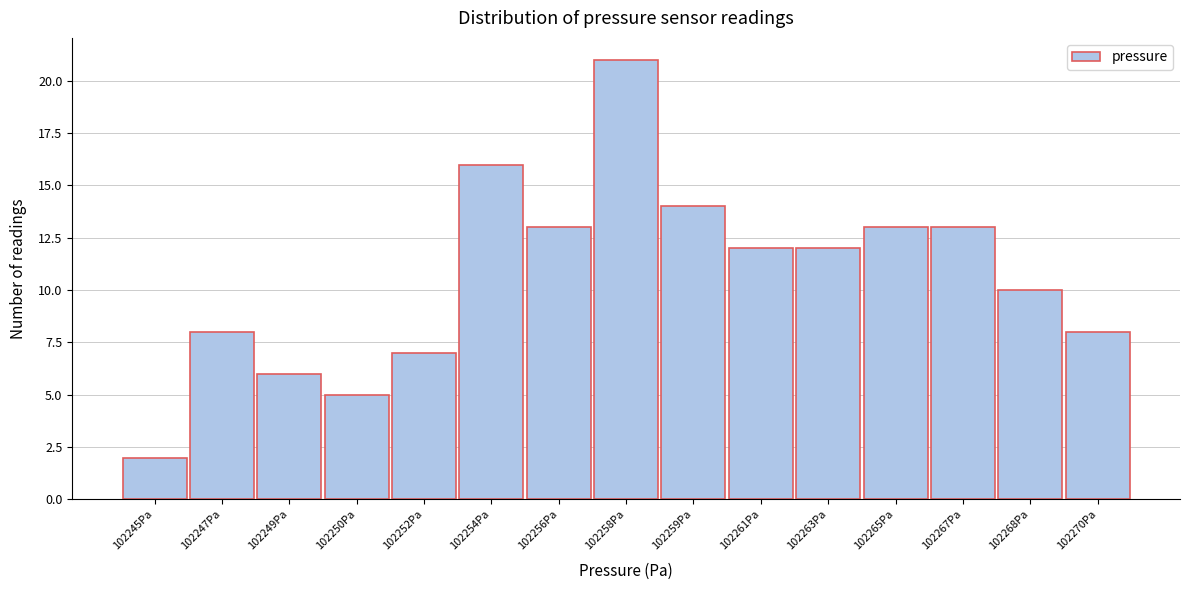

Reading right to left, list all the values displayed in this chart.

102270Pa=8	102268Pa=10	102267Pa=13	102265Pa=13	102263Pa=12	102261Pa=12	102259Pa=14	102258Pa=21	102256Pa=13	102254Pa=16	102252Pa=7	102250Pa=5	102249Pa=6	102247Pa=8	102245Pa=2